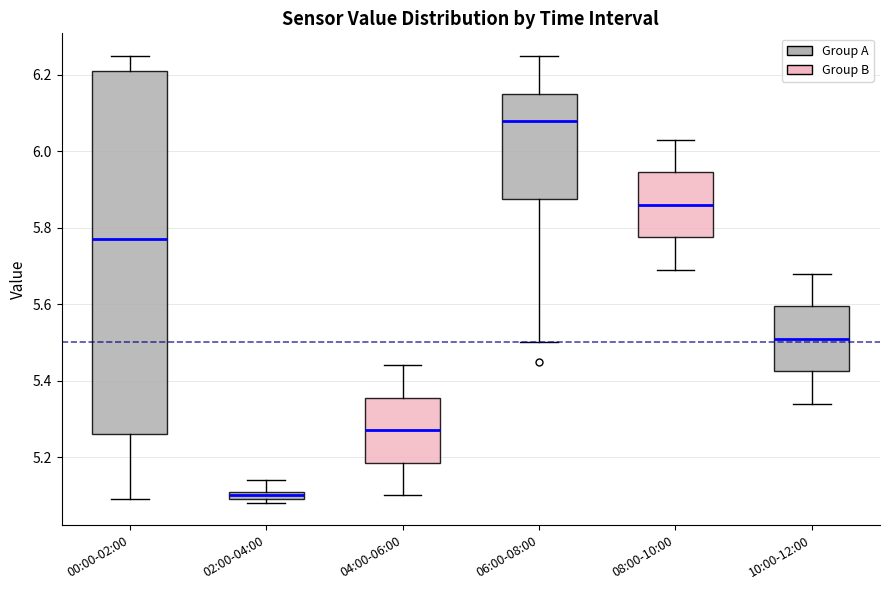

Which box's median line is the highest?

06:00-08:00